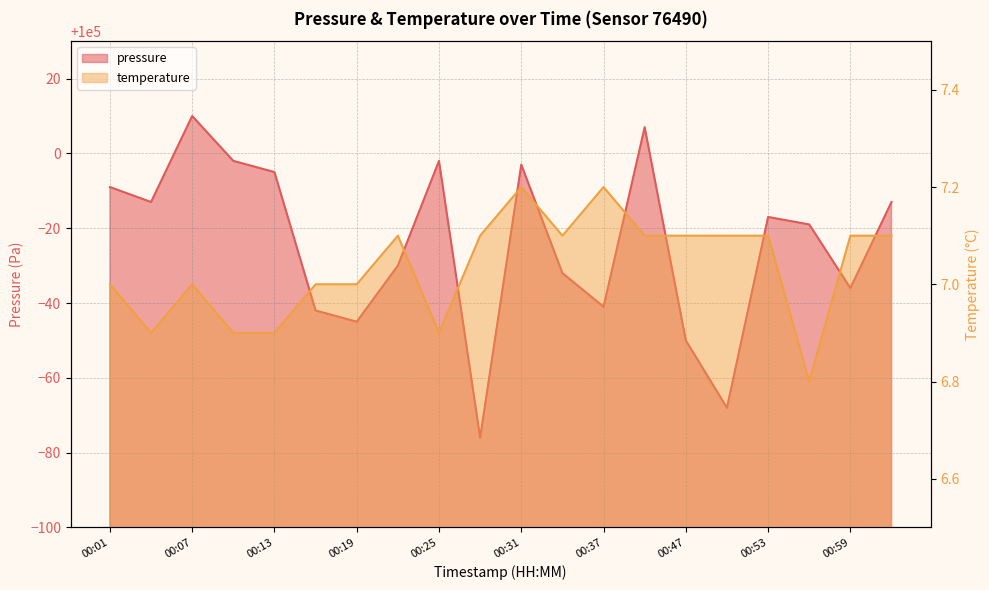

Which has a higher value, 00:56 or 00:59?

00:56